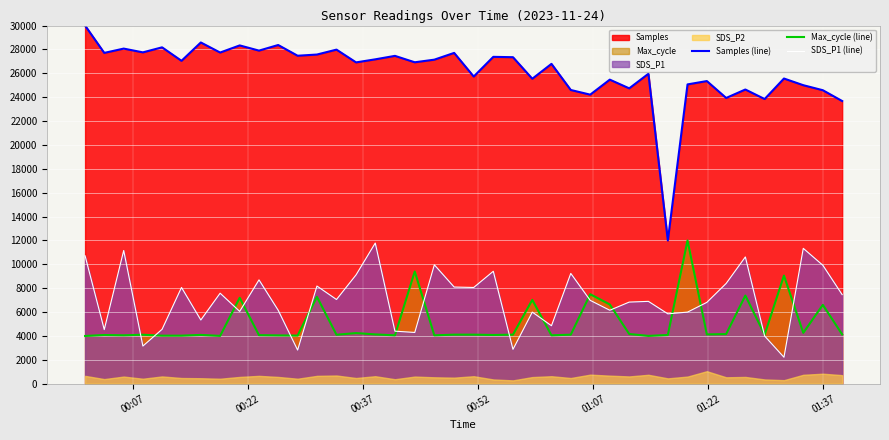

What is the maximum value for Max_cycle (line)?

12000.0